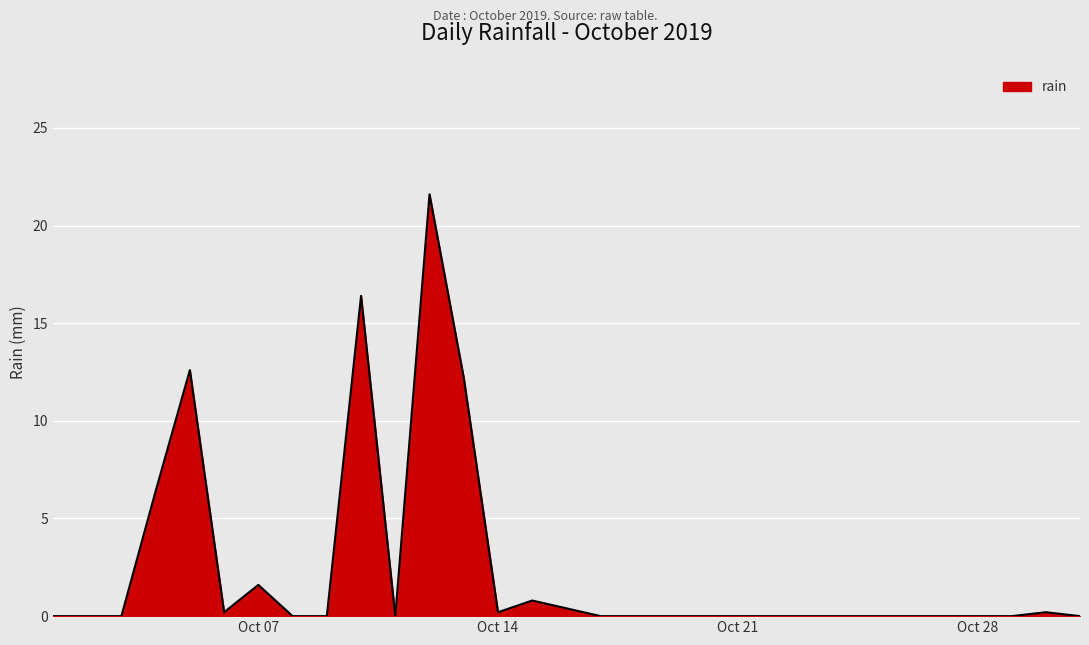

What is the sum of all values?

72.6